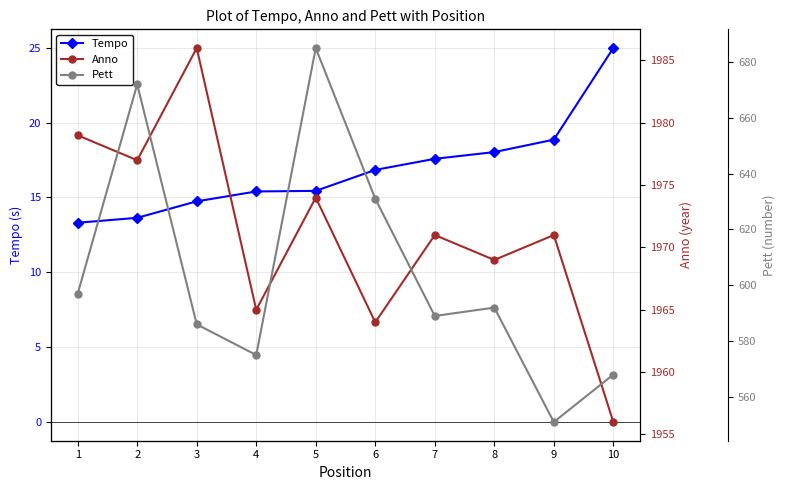

What is the total value across all series at 8?

2579.0